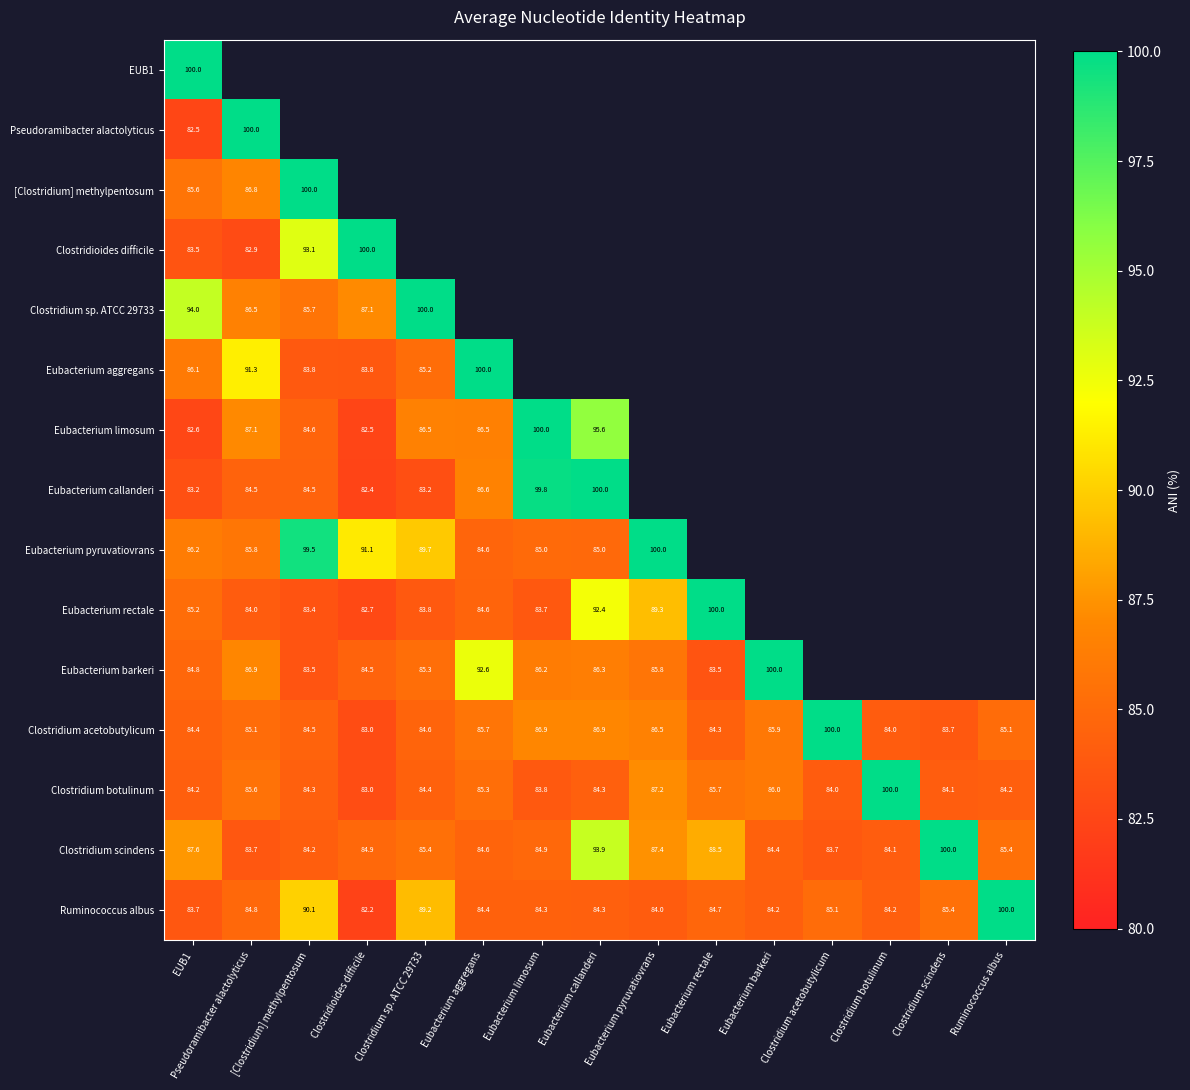

How many values in the Clostridium scindens series exceed 84?

13